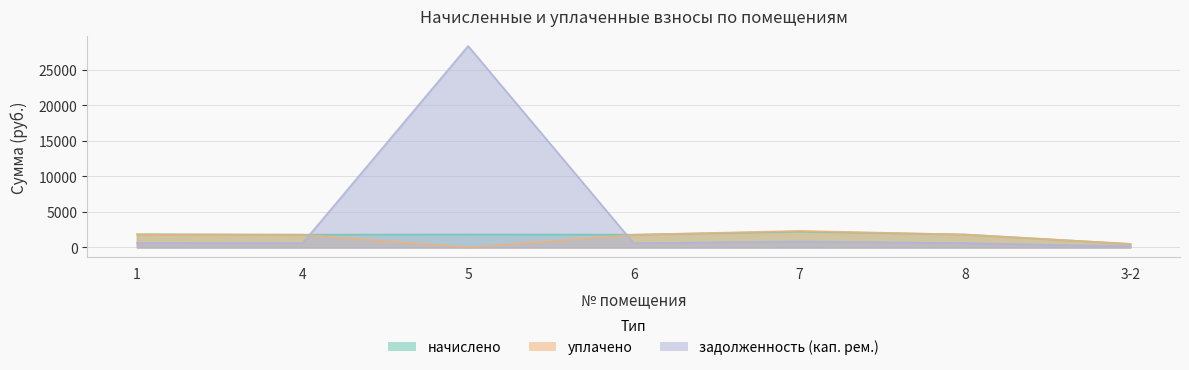

What are all the series names shown in the legend?

начислено, уплачено, задолженность (кап. рем.)